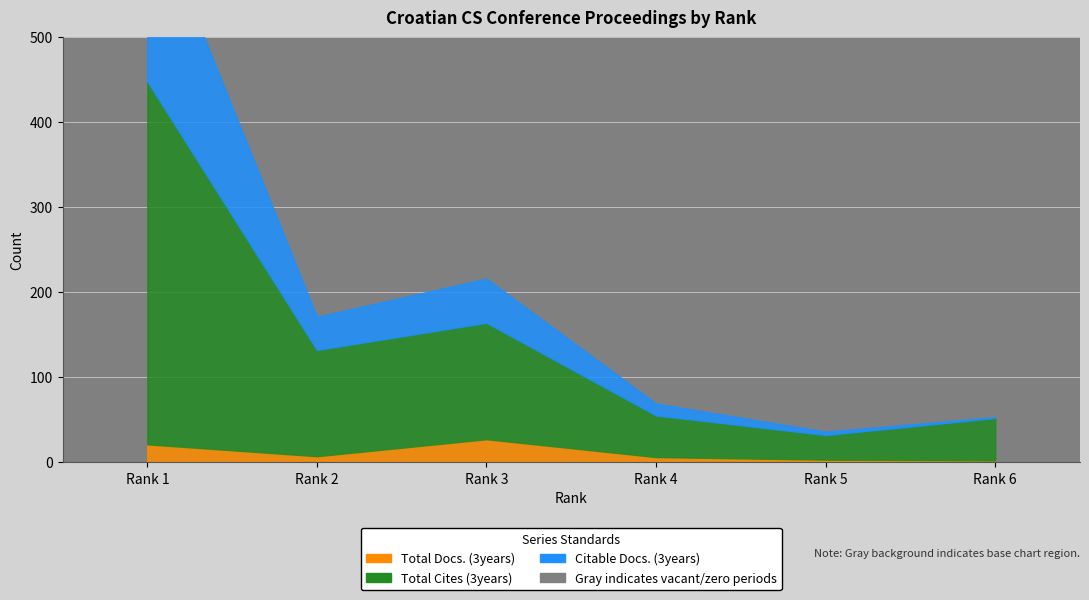

True or false: Total Cites (3years) and Citable Docs. (3years) cross at least once.

False